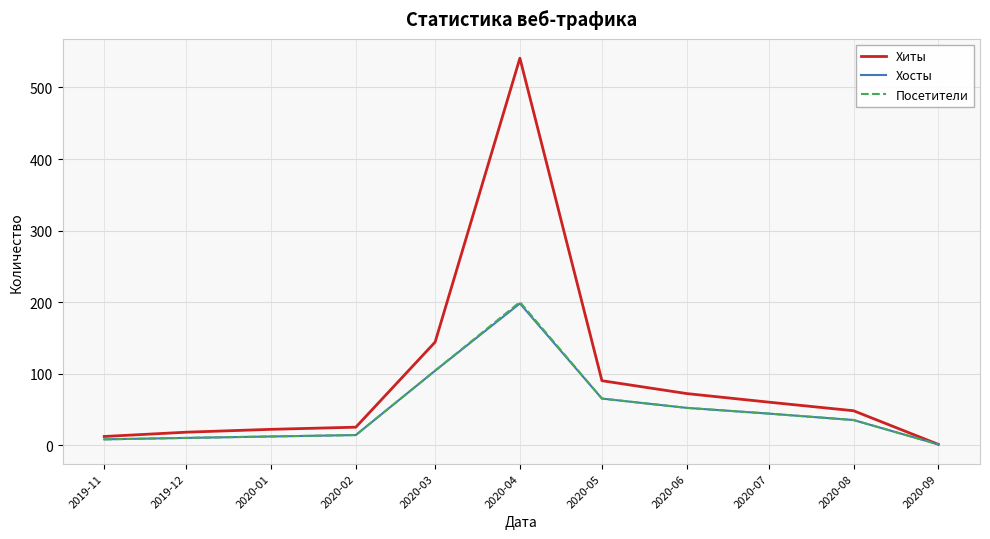

What is the greatest value displayed?

541